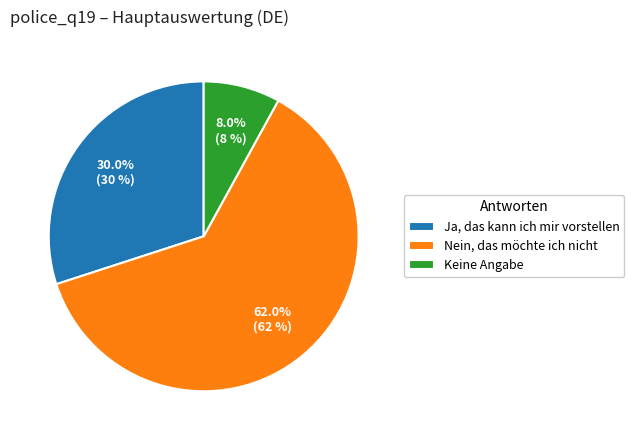

Does any single category account for the majority?

Yes